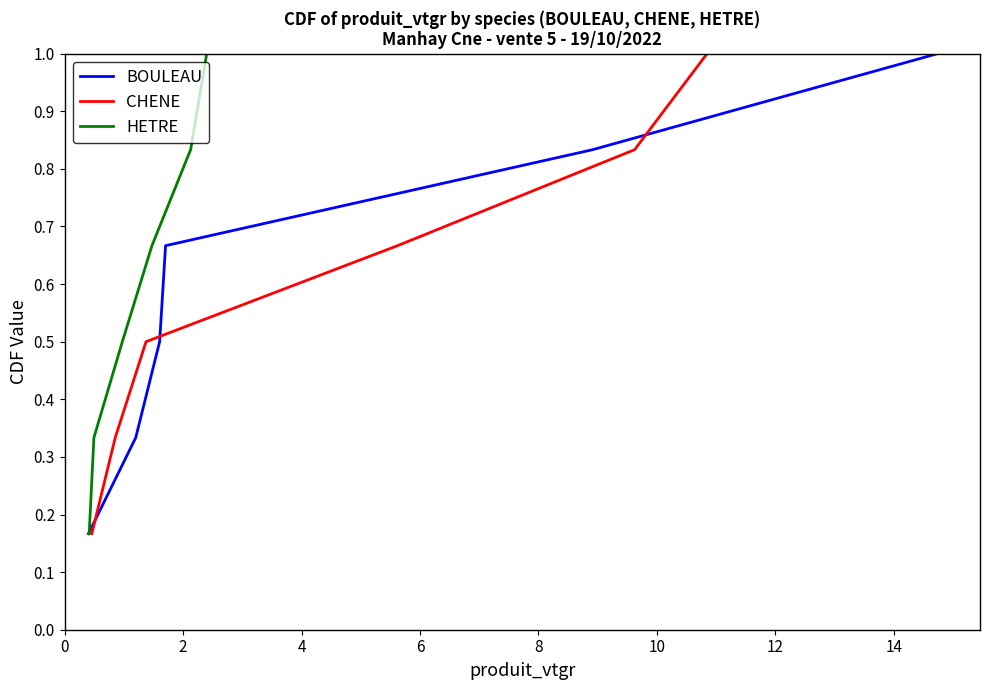

Reading right to left, what are all the values shown in this chart?

BOULEAU: 1.0	0.8	0.7	0.5	0.3	0.2
CHENE: 1.0	0.8	0.7	0.5	0.3	0.2
HETRE: 1.0	0.8	0.7	0.5	0.3	0.2